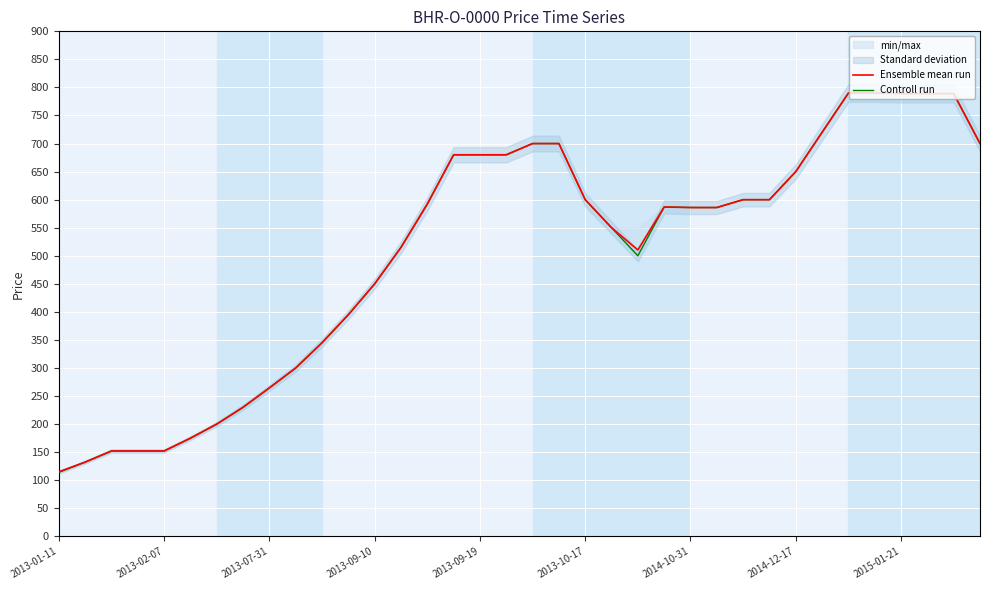

Reading left to right, what are all the values shown in this chart?

Ensemble mean run: 115.0	132.2	152.1	152.1	152.1	174.9	200.0	230.0	264.5	300.0	345.0	395.0	450.0	515.0	592.2	680.0	680.0	680.0	700.0	700.0	600.0	550.0	510.4	586.9	586.0	586.0	600.0	600.0	650.0	720.0	790.0	790.0	789.0	789.0	789.0	700.0
Controll run: 114.0	132.2	152.1	152.1	152.1	174.9	200.0	230.0	264.5	300.0	345.0	395.0	450.0	515.0	592.2	680.0	680.0	680.0	700.0	700.0	600.0	550.0	500.0	586.9	586.0	586.0	600.0	600.0	650.0	720.0	790.0	790.0	789.0	789.0	789.0	700.0